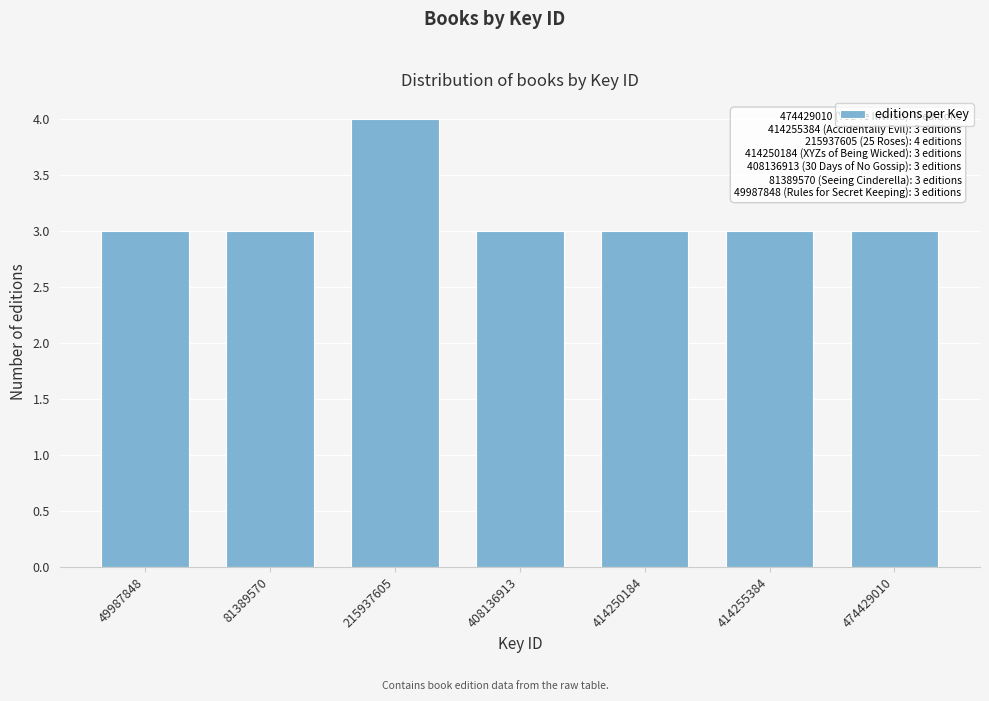

Reading left to right, transcribe all the data shown in this chart.

49987848=3	81389570=3	215937605=4	408136913=3	414250184=3	414255384=3	474429010=3